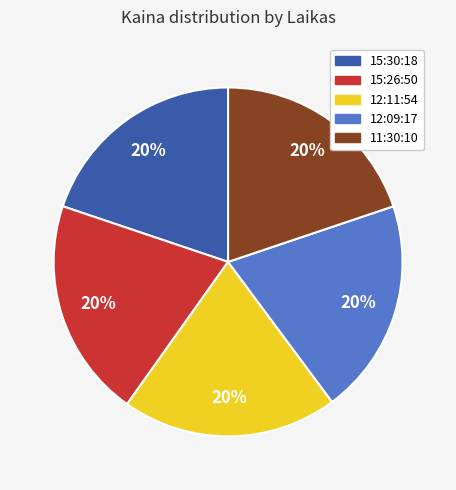

What percentage is the 15:30:18 slice, to the nearest percent?

20%